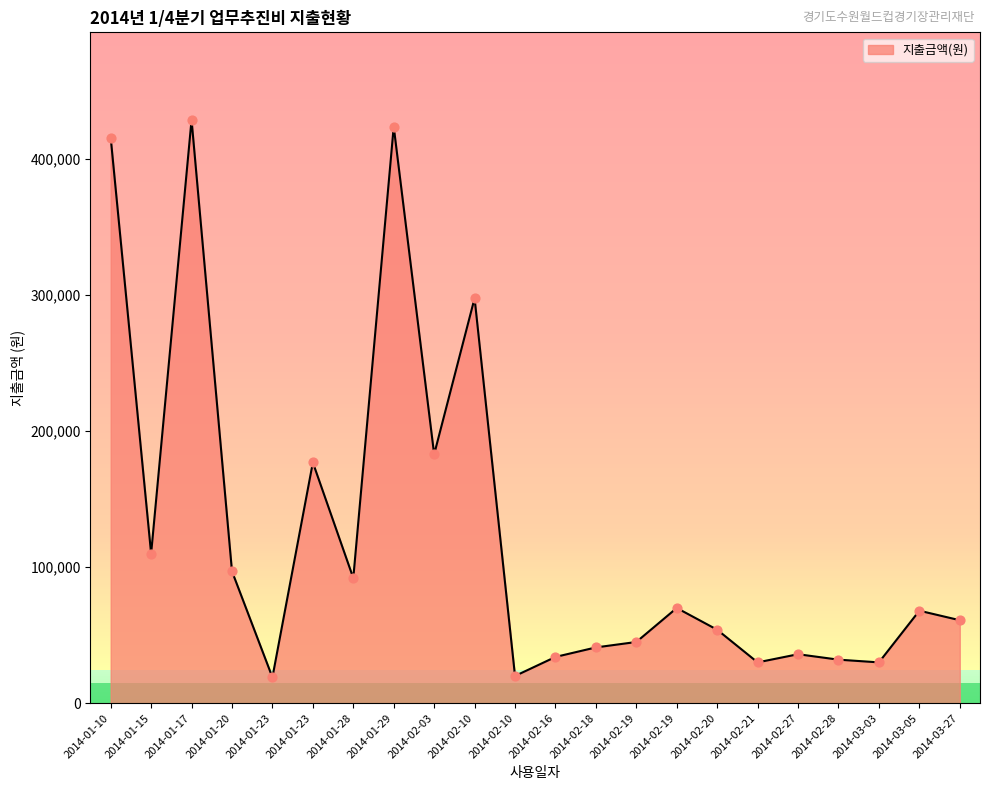

What is the change in value from 2014-01-17 to 2014-03-05?

-361000